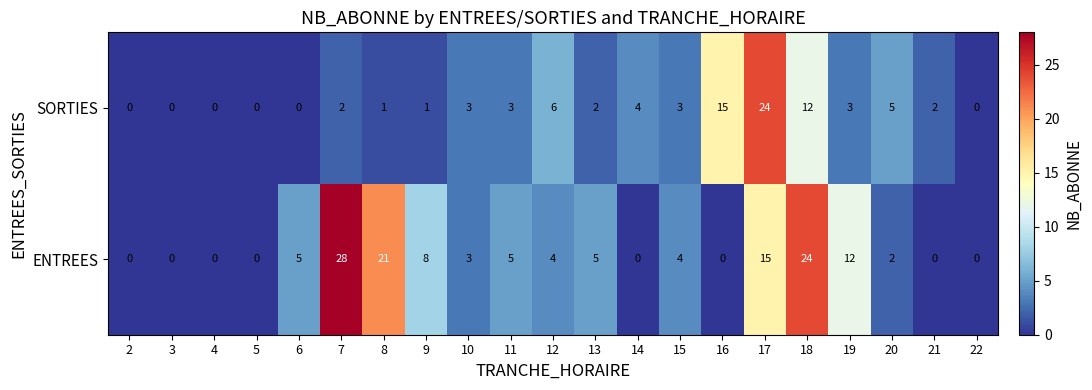

At which category is the sum across all series the highest?

17